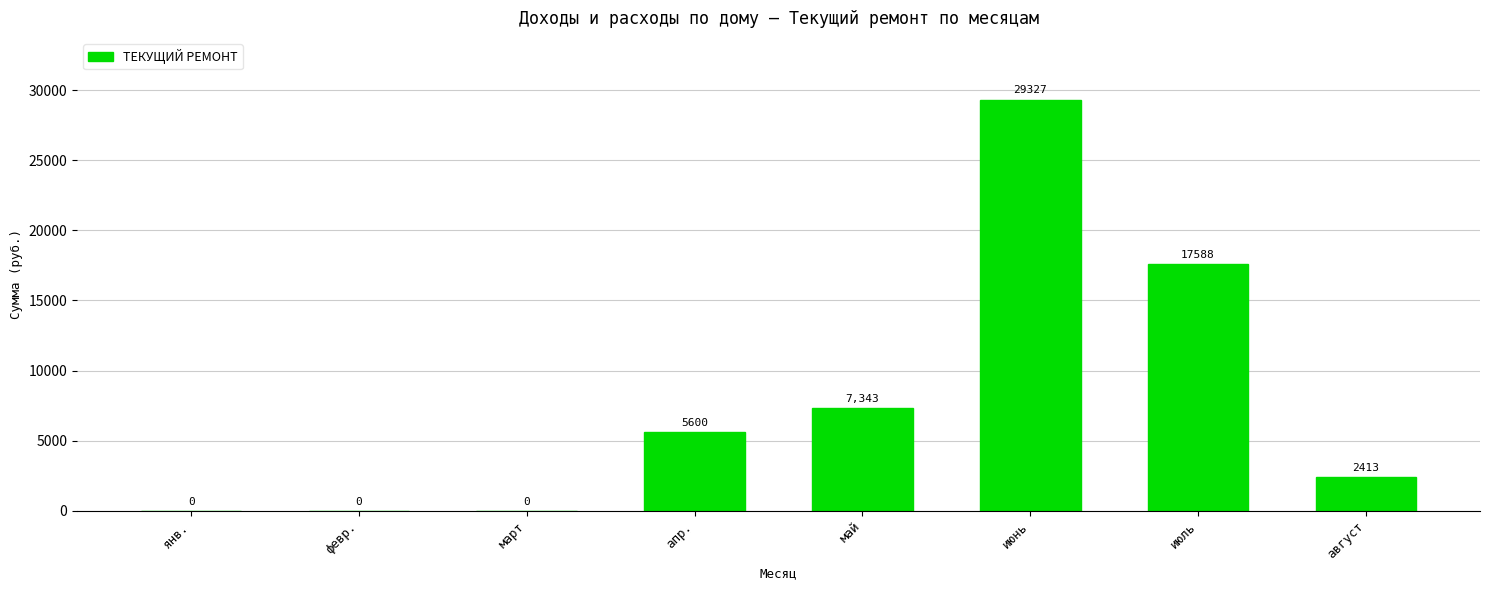

True or false: the data shows 0.0 at февр..

True